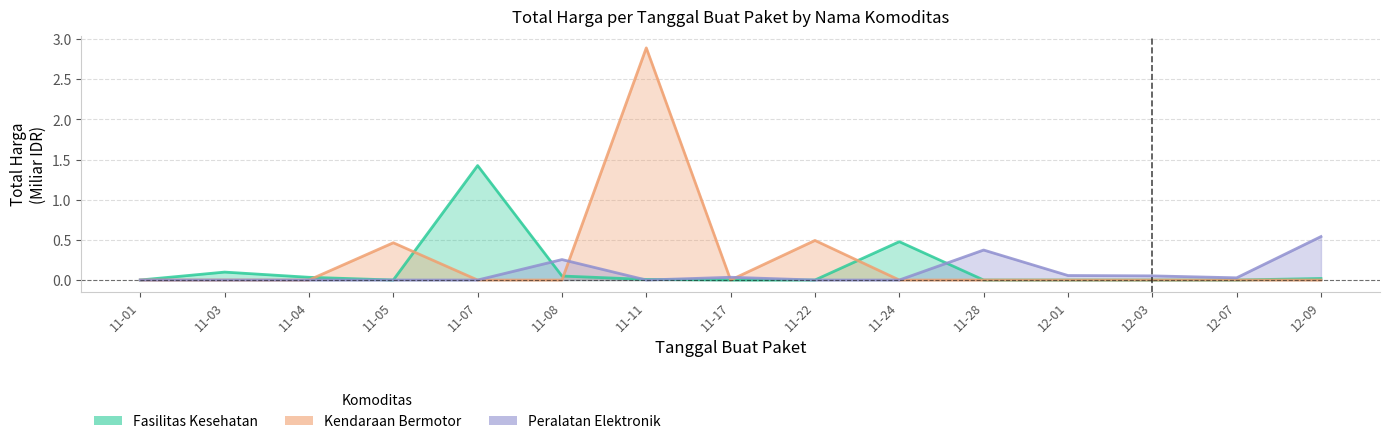

What is the sum of the Kendaraan Bermotor values at 12-01 and 11-05?

0.5